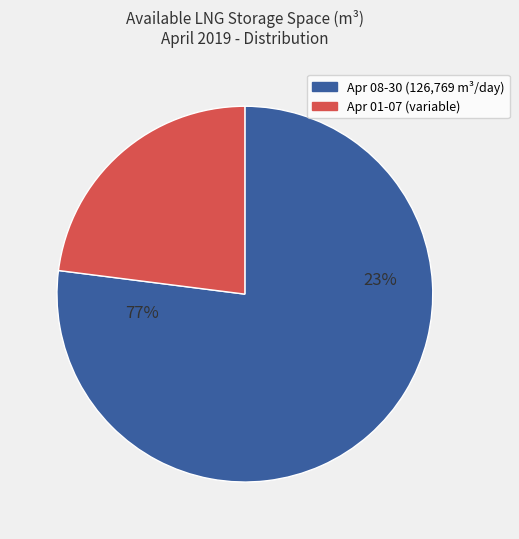

Does 2019-04-06 represent more than half of the total?

No